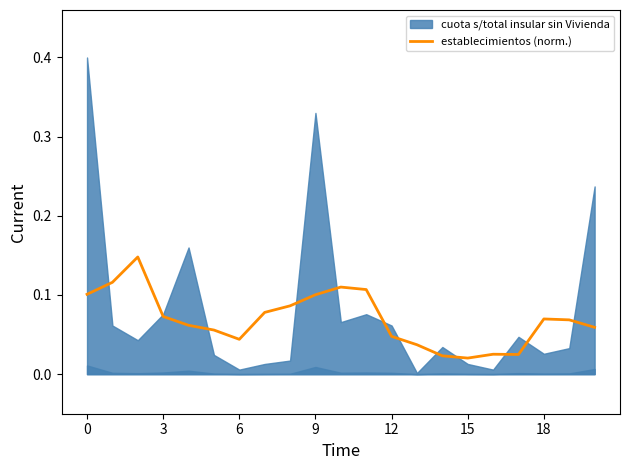

Which category has the lowest value across all series?

15